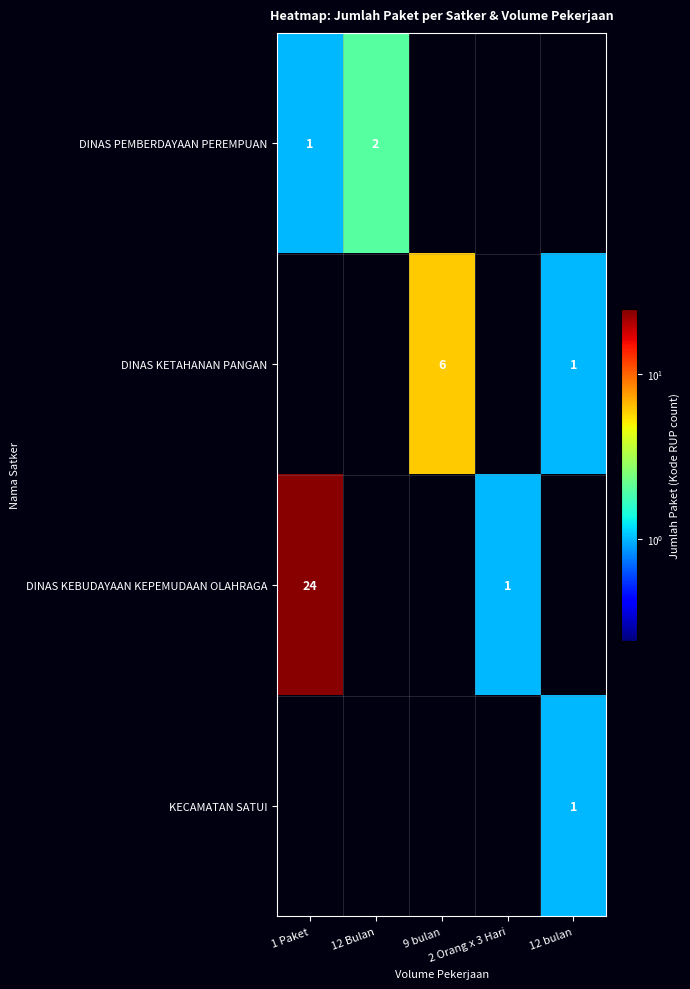

Between 9 bulan and 12 bulan, which is larger?

9 bulan